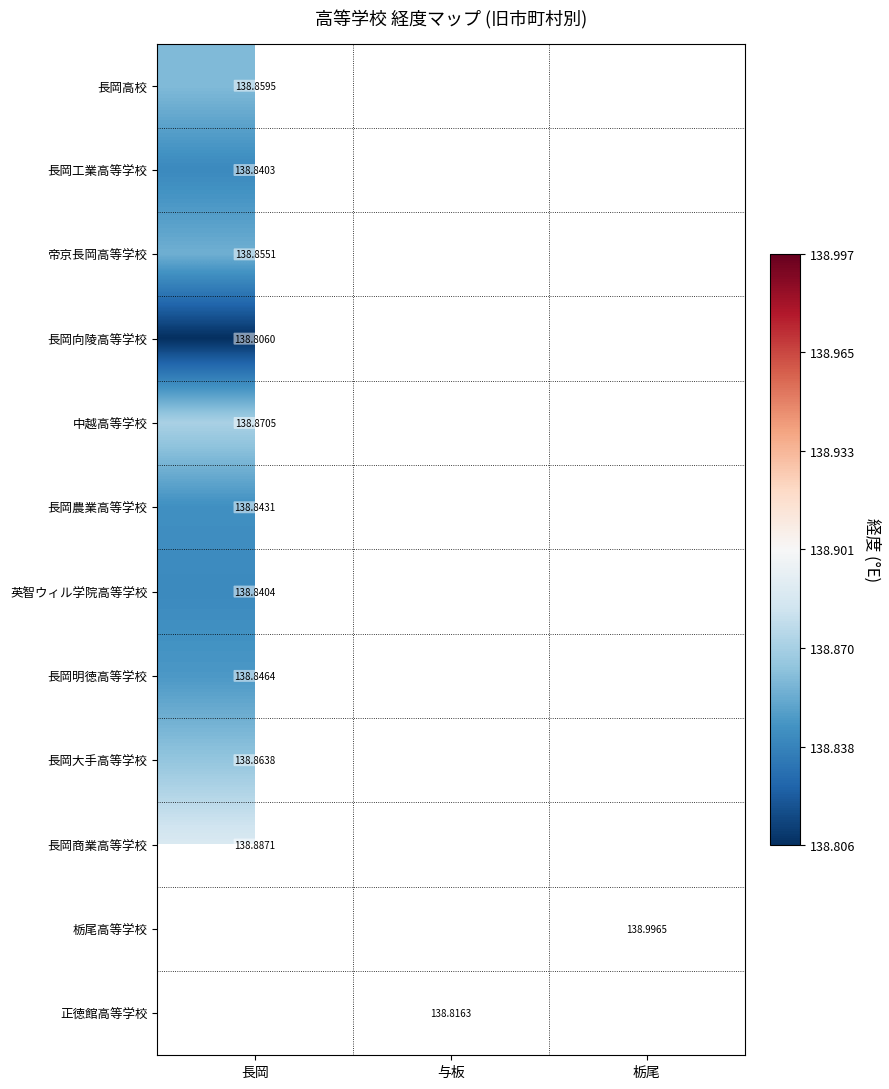

Count the number of categories in the chart.

3